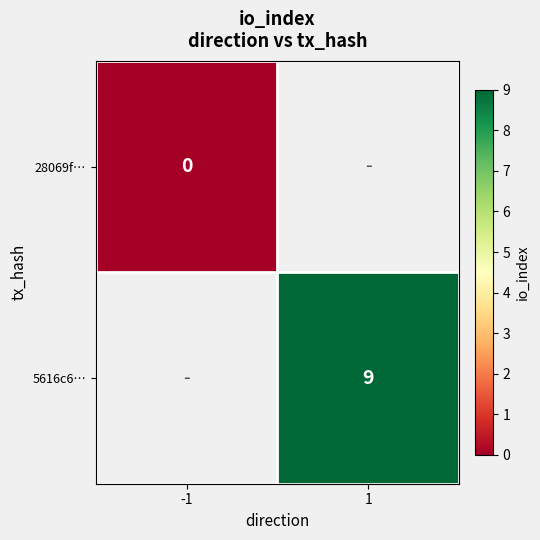

True or false: 5616c6… has a value of 9 at 1.

True